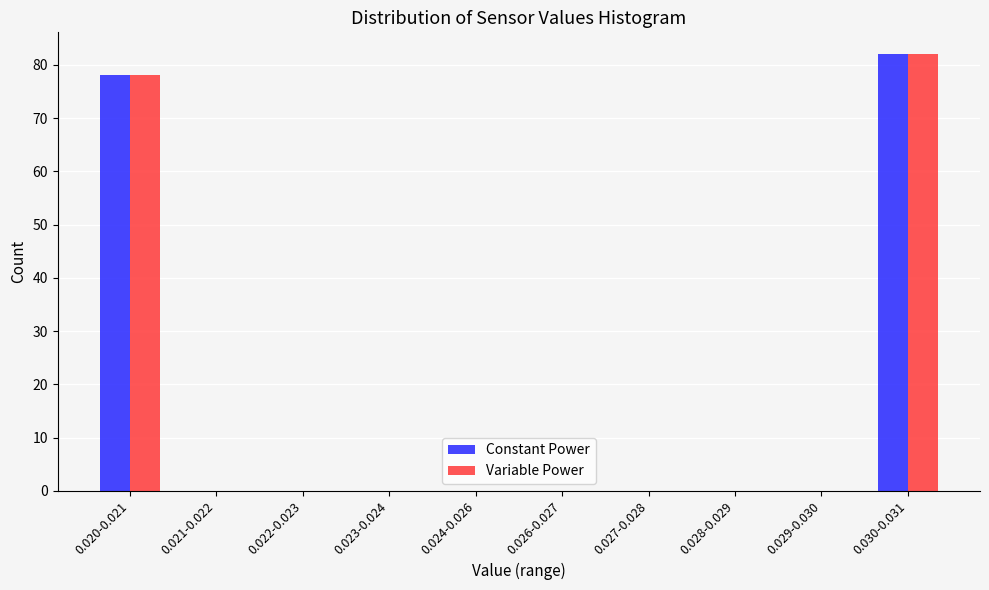

Reading left to right, extract all data points from this chart.

Constant Power: 0.020-0.021=78	0.021-0.022=0	0.022-0.023=0	0.023-0.024=0	0.024-0.026=0	0.026-0.027=0	0.027-0.028=0	0.028-0.029=0	0.029-0.030=0	0.030-0.031=82
Variable Power: 0.020-0.021=78	0.021-0.022=0	0.022-0.023=0	0.023-0.024=0	0.024-0.026=0	0.026-0.027=0	0.027-0.028=0	0.028-0.029=0	0.029-0.030=0	0.030-0.031=82